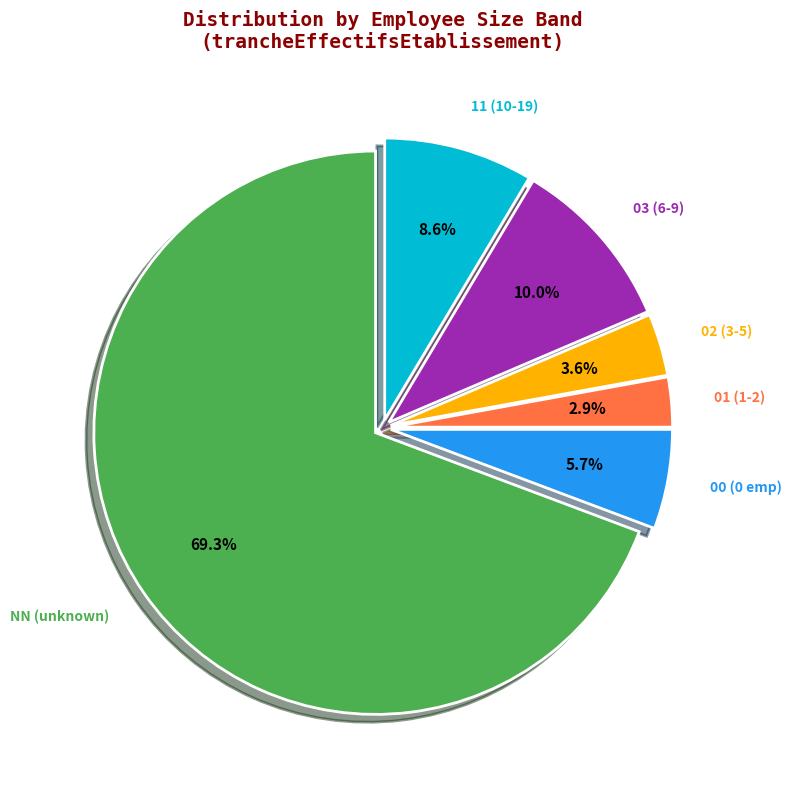

Does any single category account for the majority?

Yes